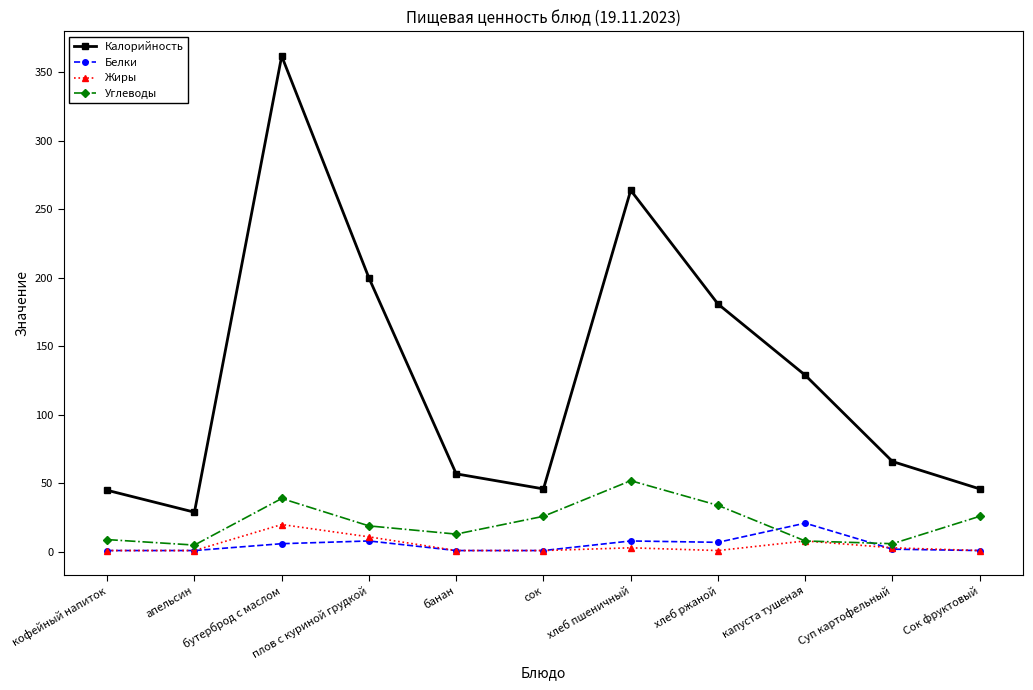

At which category is the sum across all series the highest?

бутерброд с маслом